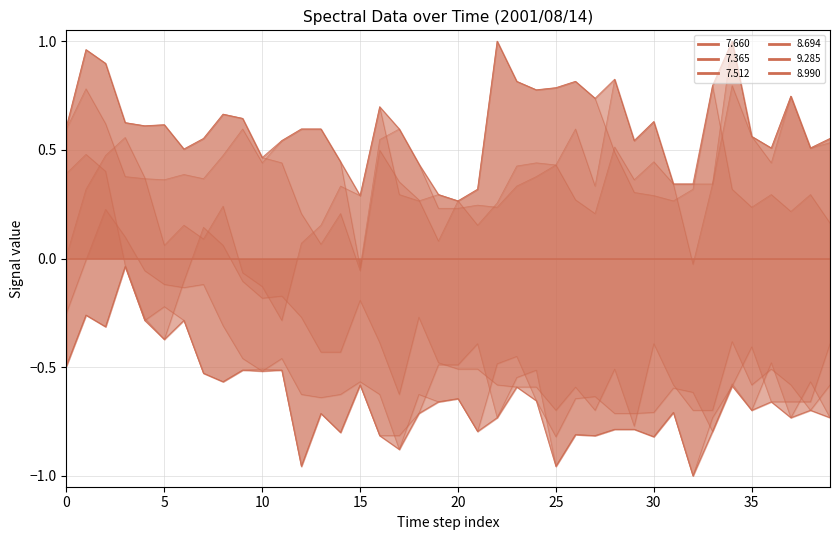

Which series has the largest range (max minus min)?

7.660